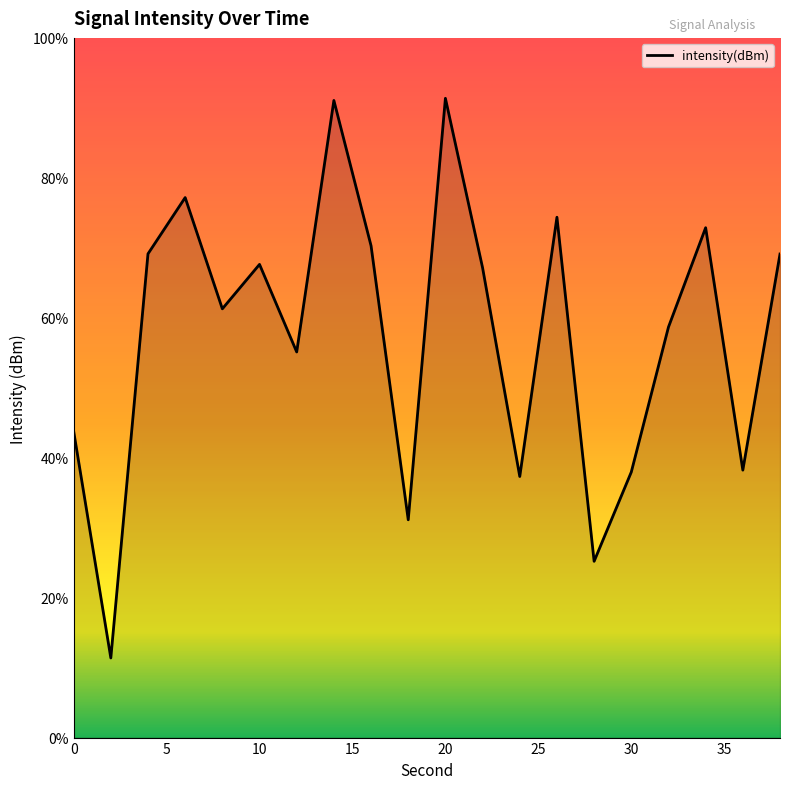

True or false: the data has more than 0 interior local peaks.

True